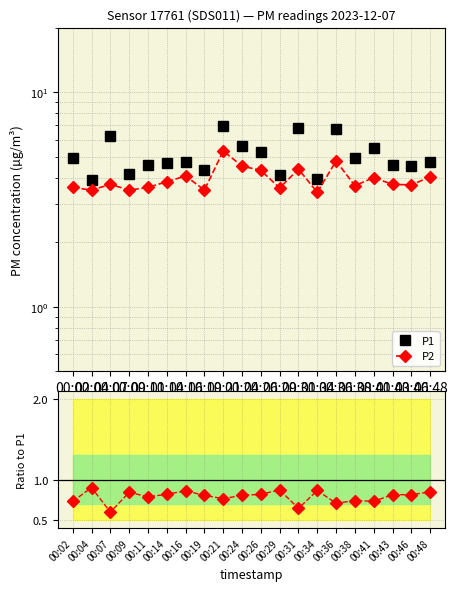

At which category is the sum across all series the highest?

00:21